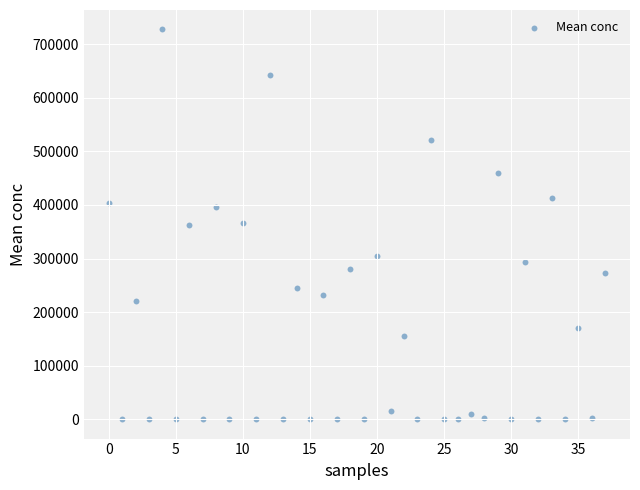

What is the range of Y values (max minus min)?

727217.3